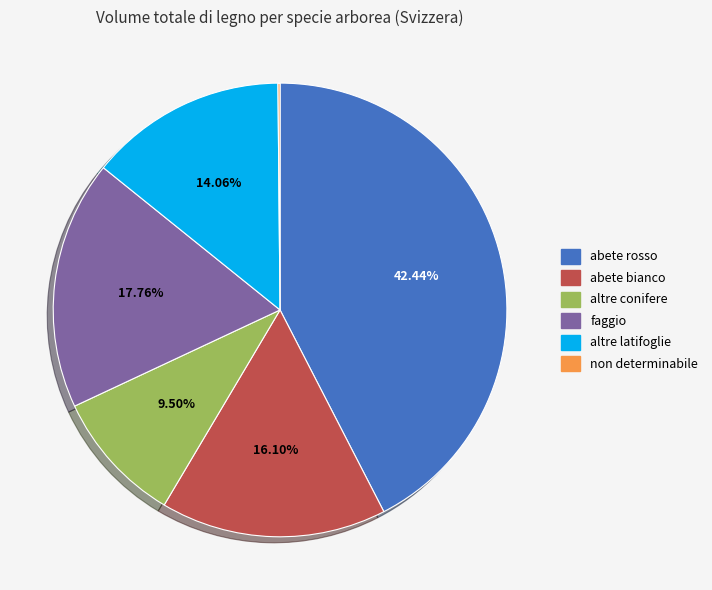

Is abete rosso the majority of the pie?

No